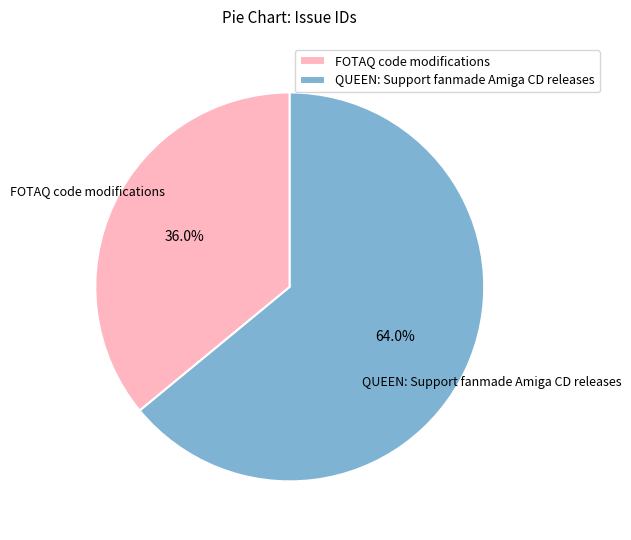

To the nearest percent, what portion does QUEEN: Support fanmade Amiga CD releases represent?

64%